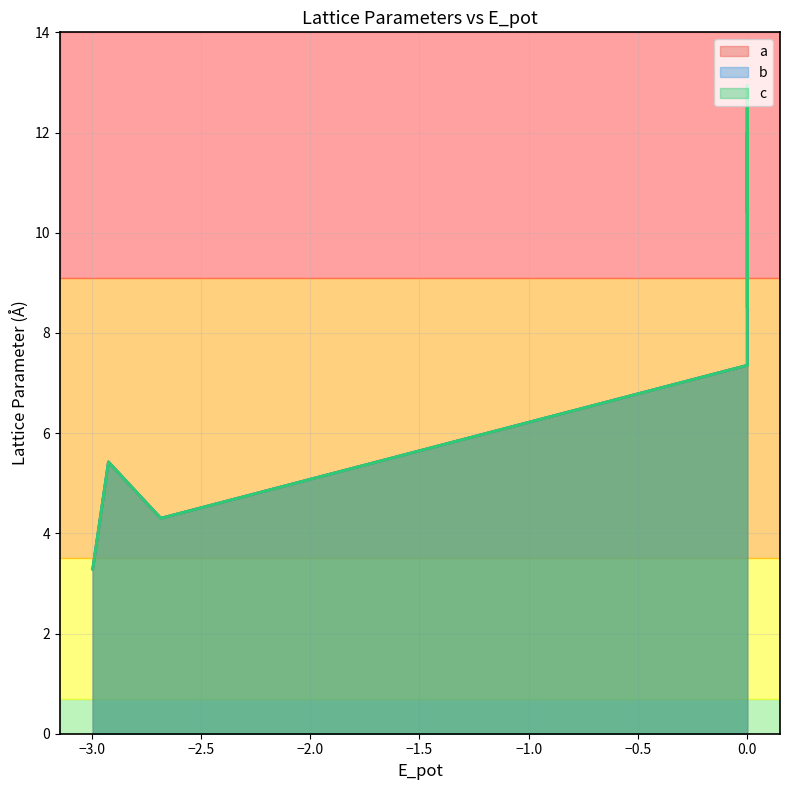

True or false: c and a intersect in this chart.

False